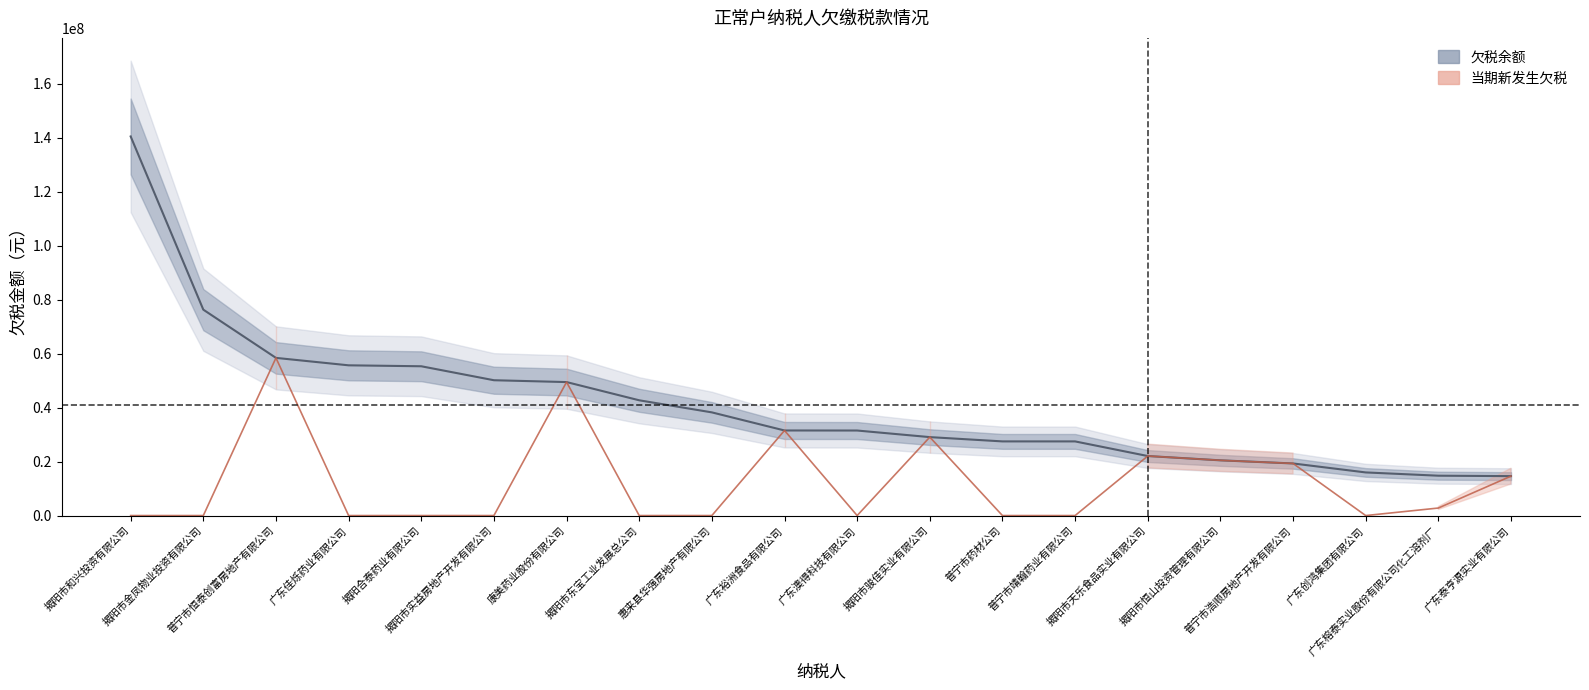

True or false: 当期新发生欠税 and 欠税余额 cross at least once.

False